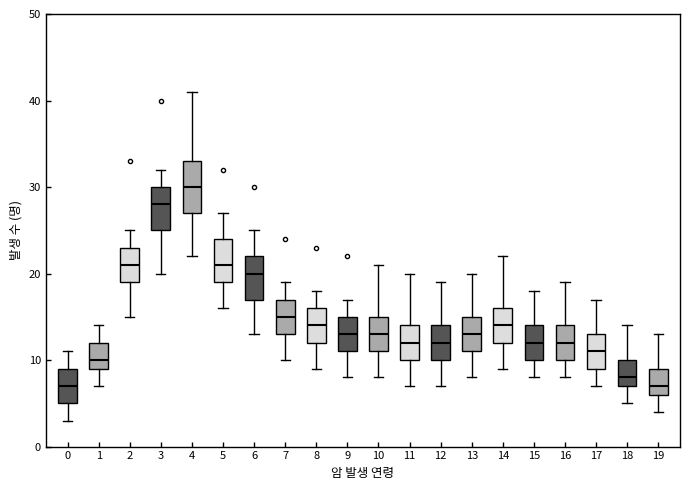

Reading left to right, read every box against the y-axis: the position of its median line, the range the box covers, and the ends of its whiskers. The values are not printed on the chart, so give them approximately, as read against the axis.

0: median 7, box 5 to 9, whiskers 3 to 11
1: median 10, box 9 to 12, whiskers 7 to 14
2: median 21, box 19 to 23, whiskers 15 to 25
3: median 28, box 25 to 30, whiskers 20 to 32
4: median 30, box 27 to 33, whiskers 22 to 41
5: median 21, box 19 to 24, whiskers 16 to 27
6: median 20, box 17 to 22, whiskers 13 to 25
7: median 15, box 13 to 17, whiskers 10 to 19
8: median 14, box 12 to 16, whiskers 9 to 18
9: median 13, box 11 to 15, whiskers 8 to 17
10: median 13, box 11 to 15, whiskers 8 to 21
11: median 12, box 10 to 14, whiskers 7 to 20
12: median 12, box 10 to 14, whiskers 7 to 19
13: median 13, box 11 to 15, whiskers 8 to 20
14: median 14, box 12 to 16, whiskers 9 to 22
15: median 12, box 10 to 14, whiskers 8 to 18
16: median 12, box 10 to 14, whiskers 8 to 19
17: median 11, box 9 to 13, whiskers 7 to 17
18: median 8, box 7 to 10, whiskers 5 to 14
19: median 7, box 6 to 9, whiskers 4 to 13